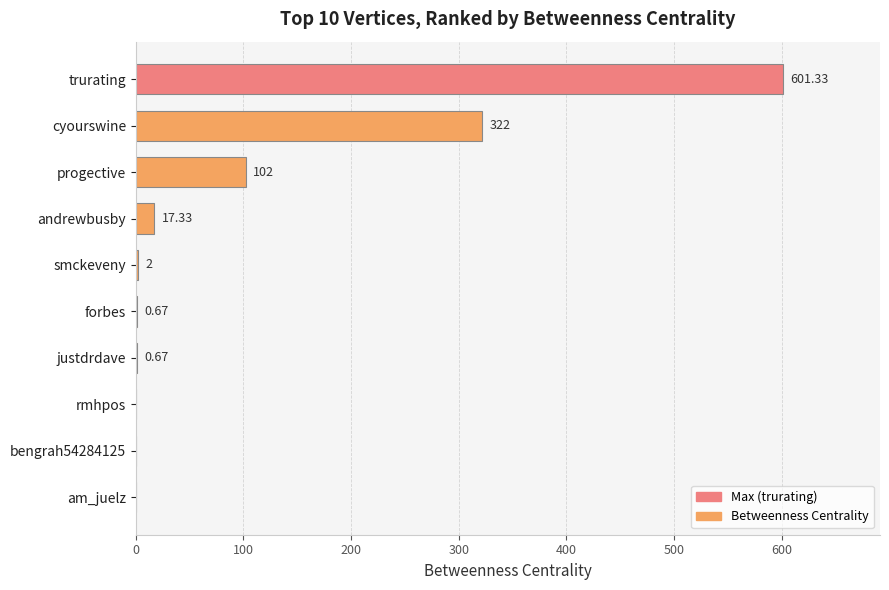

What is the sum of all values?

1046.0